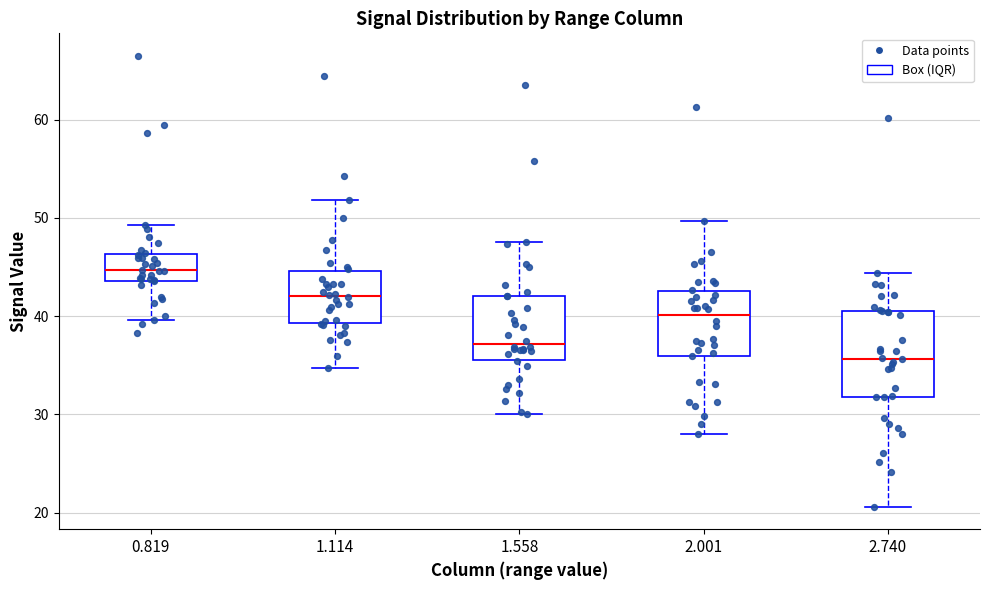

Reading left to right, read every box against the y-axis: the position of its median line, the range the box covers, and the ends of its whiskers. The values are not printed on the chart, so give them approximately, as read against the axis.

0.819: median 45, box 44 to 46, whiskers 40 to 49
1.114: median 42, box 39 to 45, whiskers 35 to 52
1.558: median 37, box 36 to 42, whiskers 30 to 48
2.001: median 40, box 36 to 43, whiskers 28 to 50
2.740: median 36, box 32 to 40, whiskers 21 to 44